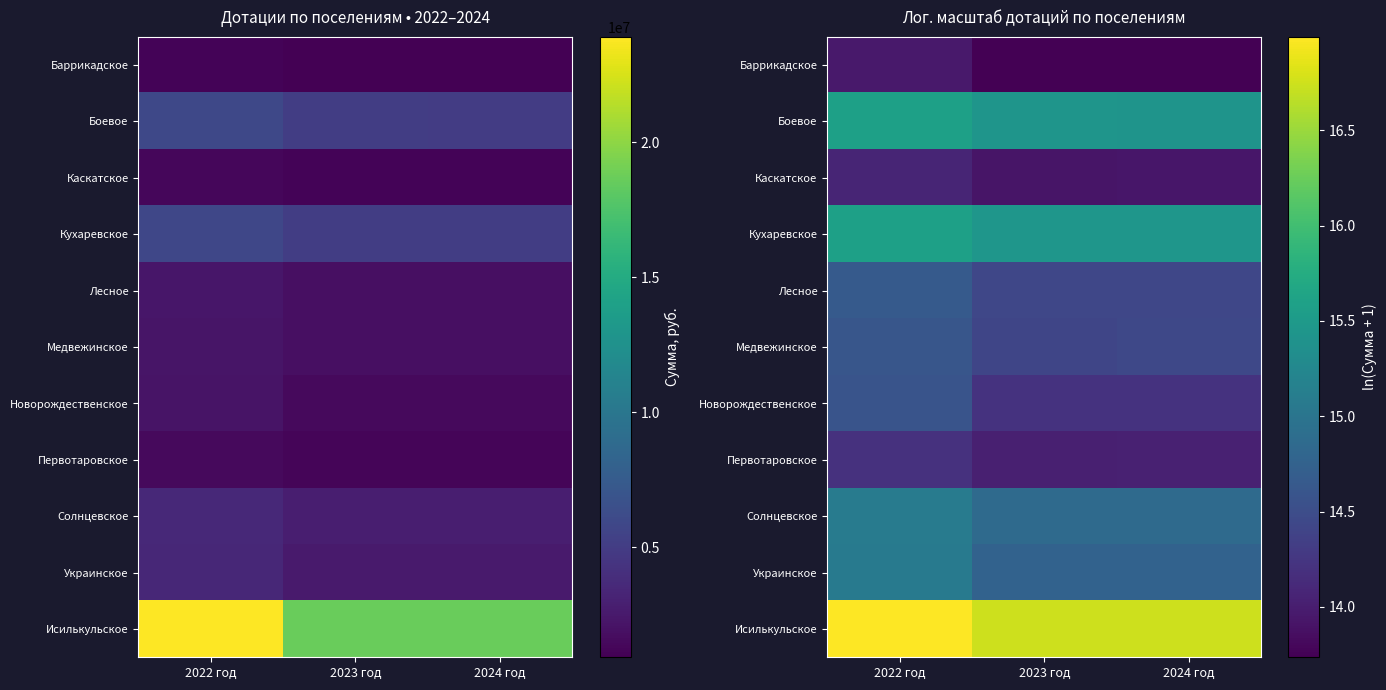

What is the sum of all Солнцевское values?

44.8